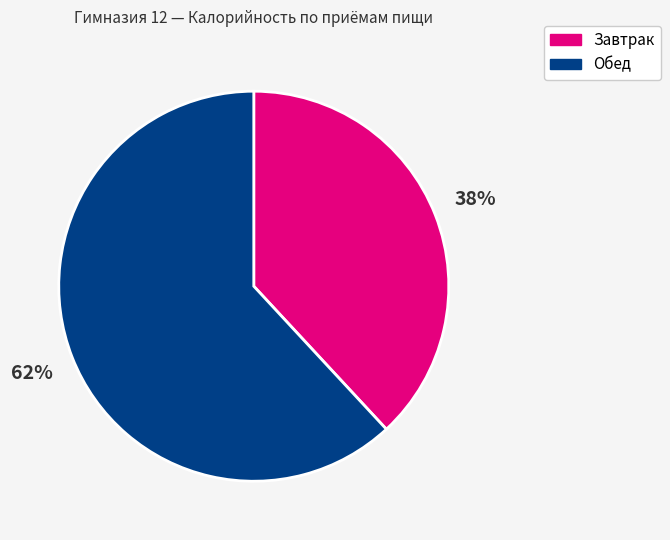

Combined, do Завтрак and Обед account for over 50%?

Yes